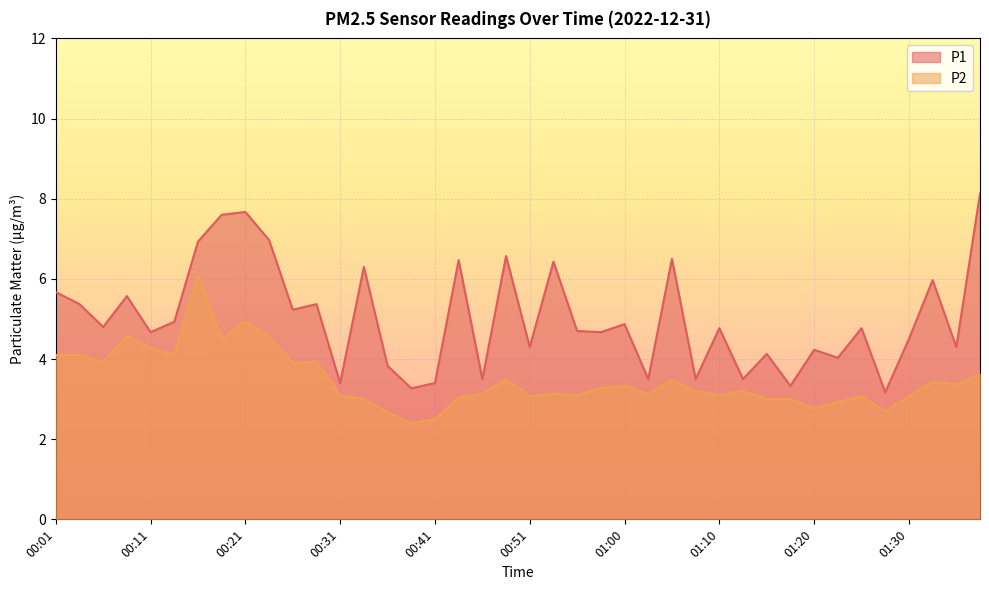

What is the spread (max minus min) of values at 00:36?

1.2